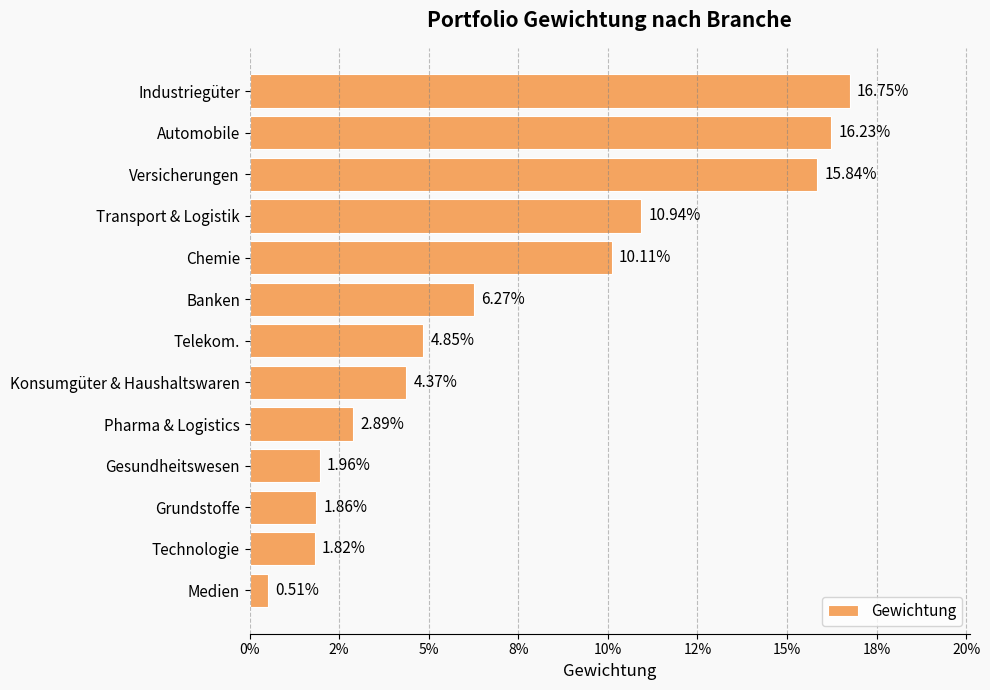

Are the bars horizontal?

Yes